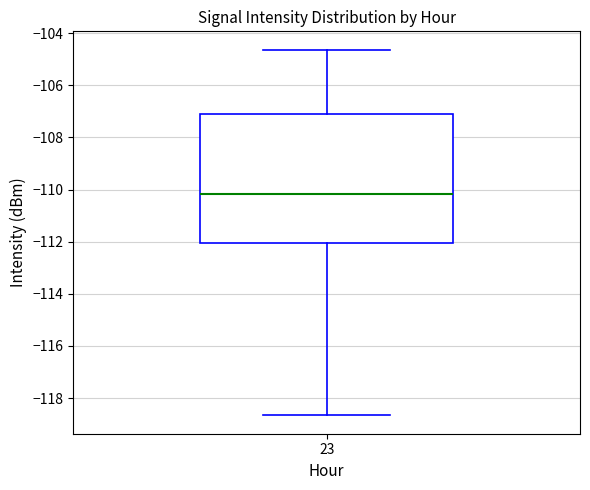

Where does the median line of the box at x = 23 sit on the y-axis? The values are not printed on the chart, so give them approximately, as read against the axis.

-110.2